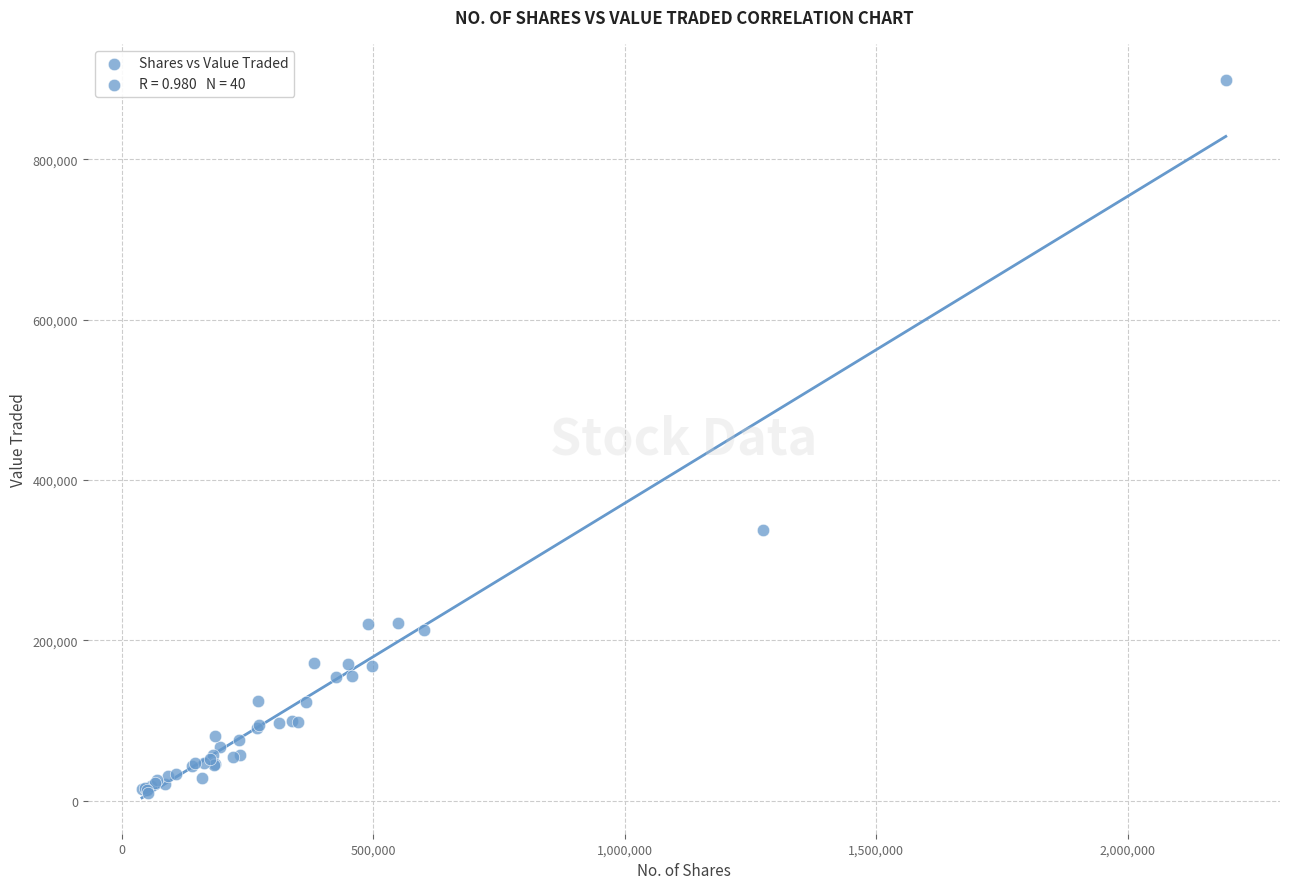

What Y value in the scatter plot is closest to 454324?

338264